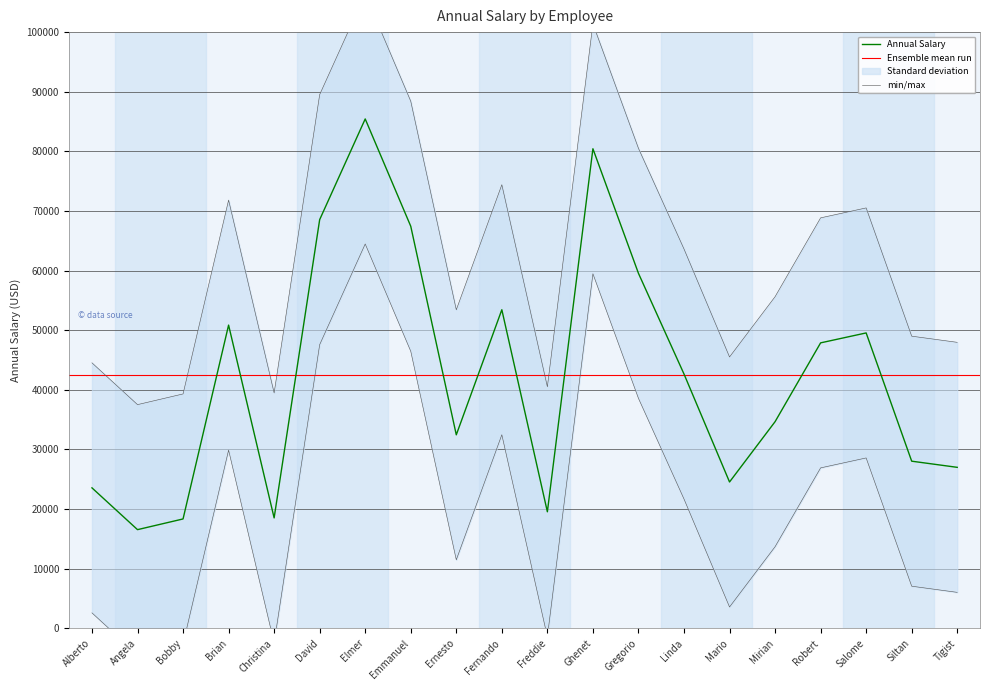

True or false: there are more than 0 points higher than both neighbors.

True